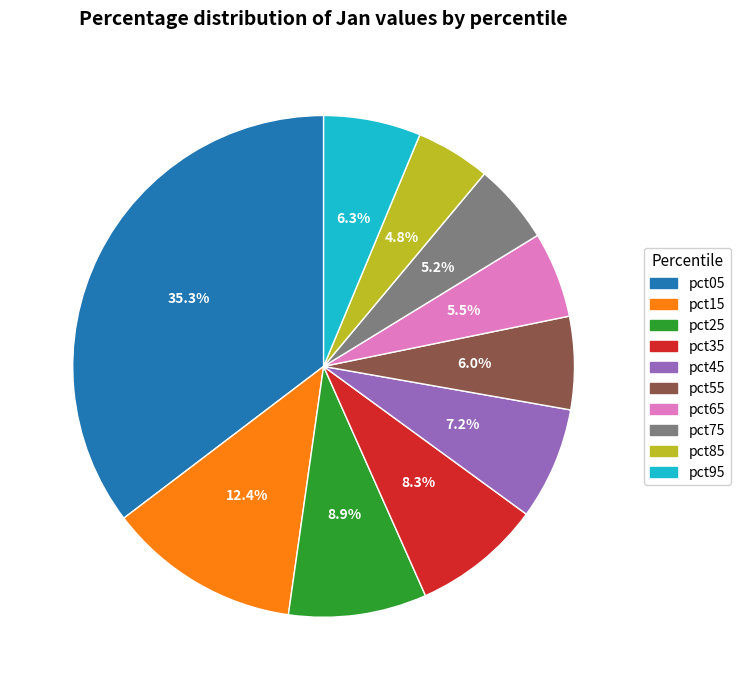

How many segments does this pie chart have?

10